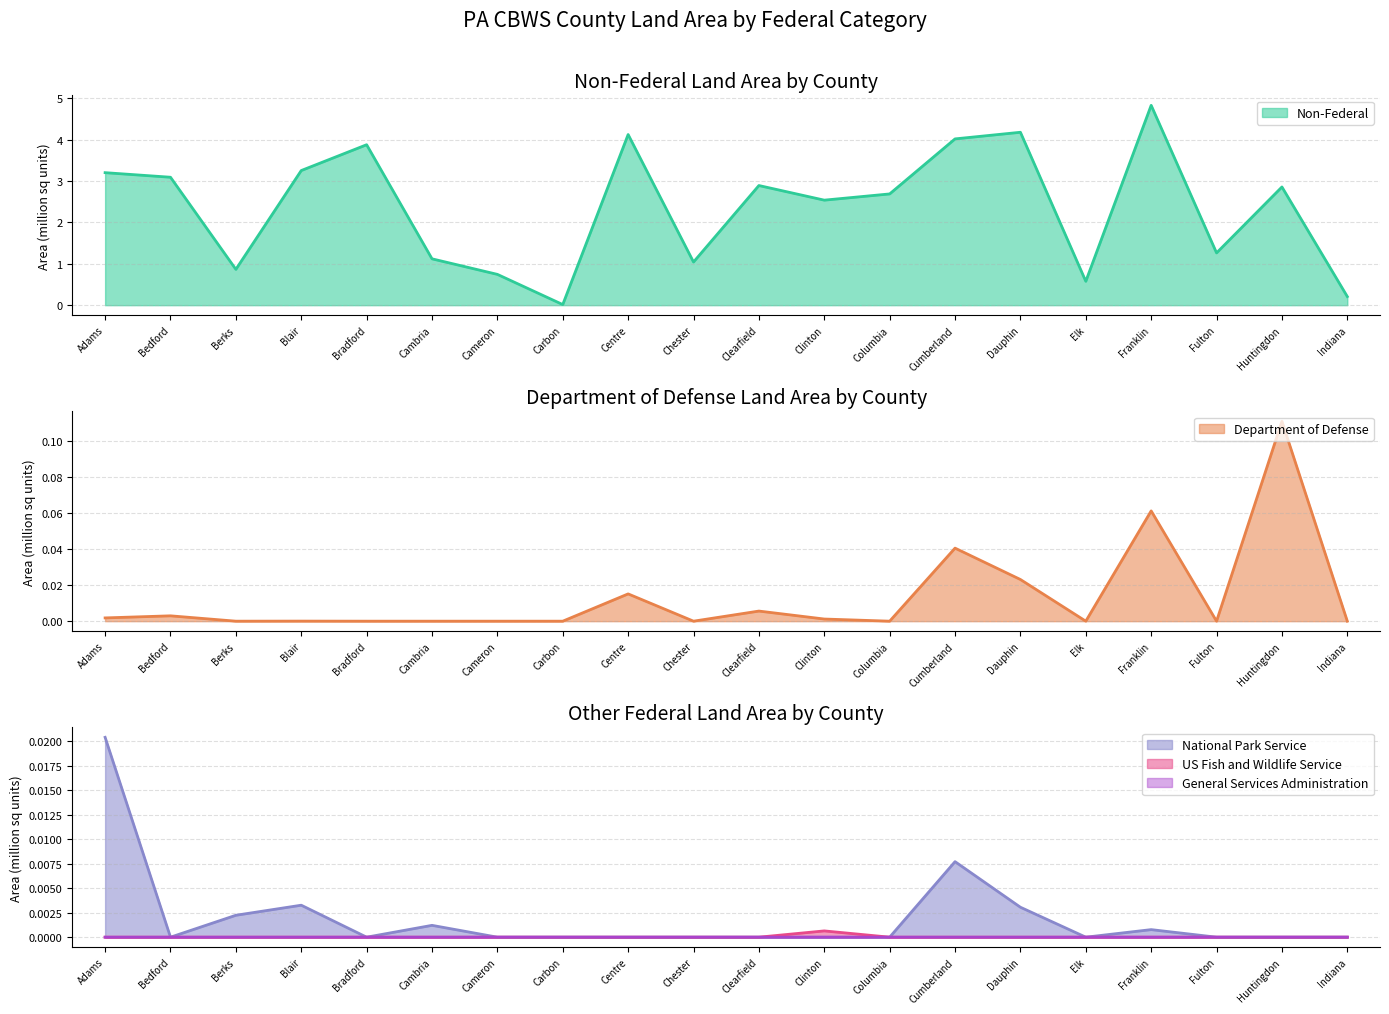

Reading right to left, list all the values displayed in this chart.

Non-Federal: 0.2	2.9	1.3	4.8	0.6	4.2	4.0	2.7	2.5	2.9	1.0	4.1	0.0	0.7	1.1	3.9	3.3	0.9	3.1	3.2
Department of Defense: 0.0	0.1	0.0	0.1	0.0	0.0	0.0	0.0	0.0	0.0	0.0	0.0	0.0	0.0	0.0	0.0	0.0	0.0	0.0	0.0
National Park Service: 0.0	0.0	0.0	0.0	0.0	0.0	0.0	0.0	0.0	0.0	0.0	0.0	0.0	0.0	0.0	0.0	0.0	0.0	0.0	0.0
US Fish and Wildlife Service: 0.0	0.0	0.0	0.0	0.0	0.0	0.0	0.0	0.0	0.0	0.0	0.0	0.0	0.0	0.0	0.0	0.0	0.0	0.0	0.0
General Services Administration: 0.0	0.0	0.0	0.0	0.0	0.0	0.0	0.0	0.0	0.0	0.0	0.0	0.0	0.0	0.0	0.0	0.0	0.0	0.0	0.0